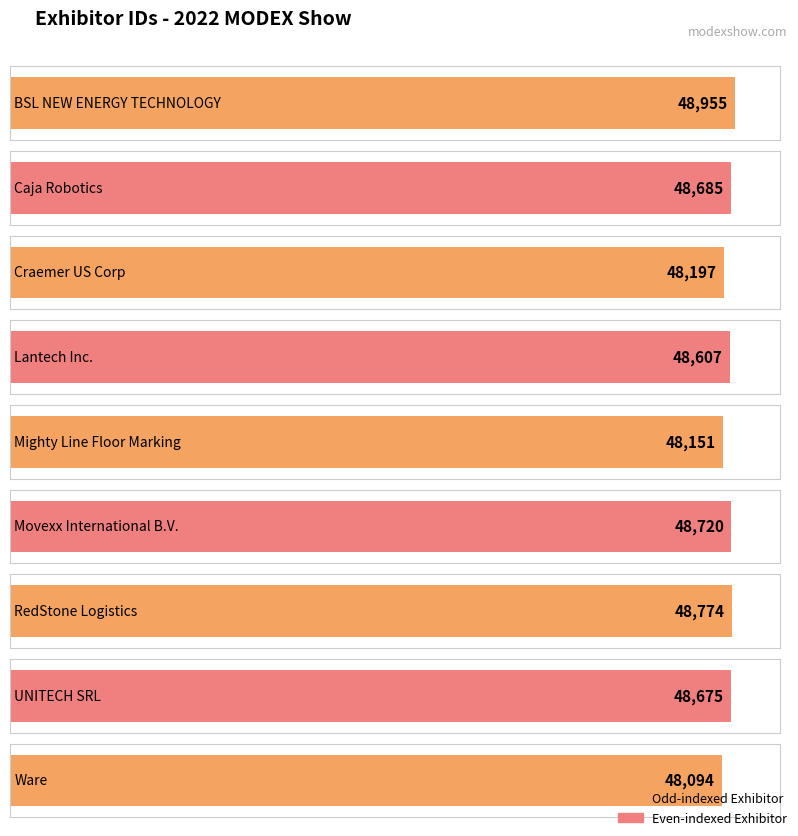

What is the value of the 2nd bar from the left?

48685